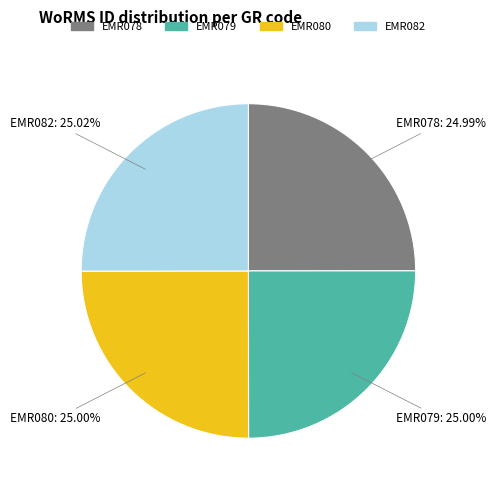

What is the ratio of the value at EMR082 to the value at EMR079?

1.0